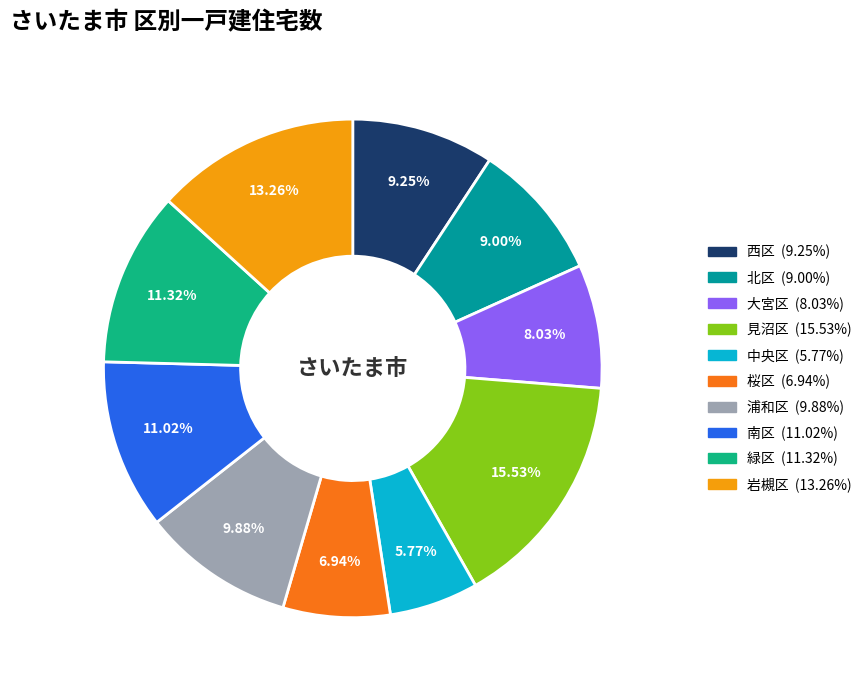

Count the number of slices in the pie.

10